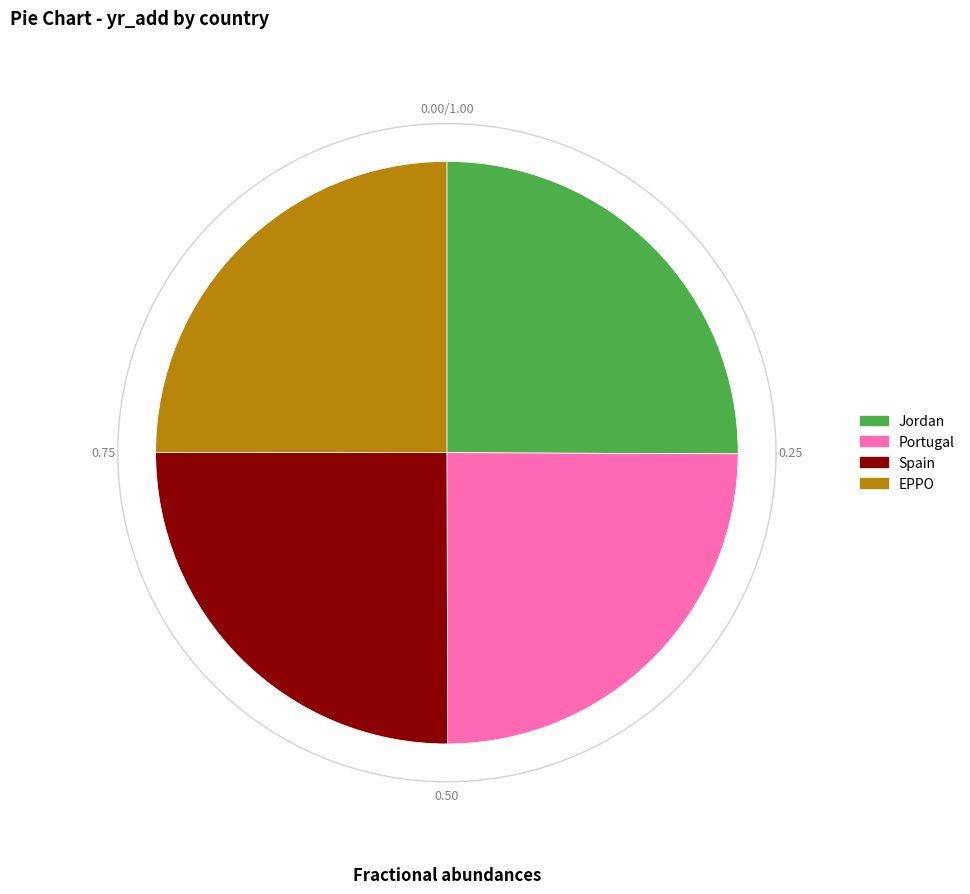

What is the ratio of the value at Jordan to the value at EPPO?

1.0